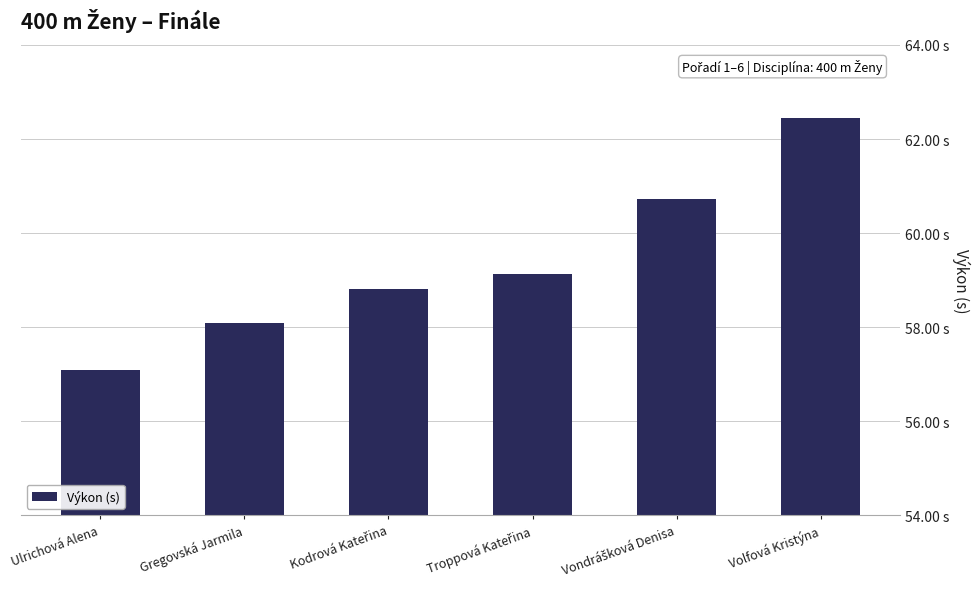

Rank the categories by value from lowest to highest.

Ulrichová Alena, Gregovská Jarmila, Kodrová Kateřina, Troppová Kateřina, Vondrášková Denisa, Volfová Kristýna